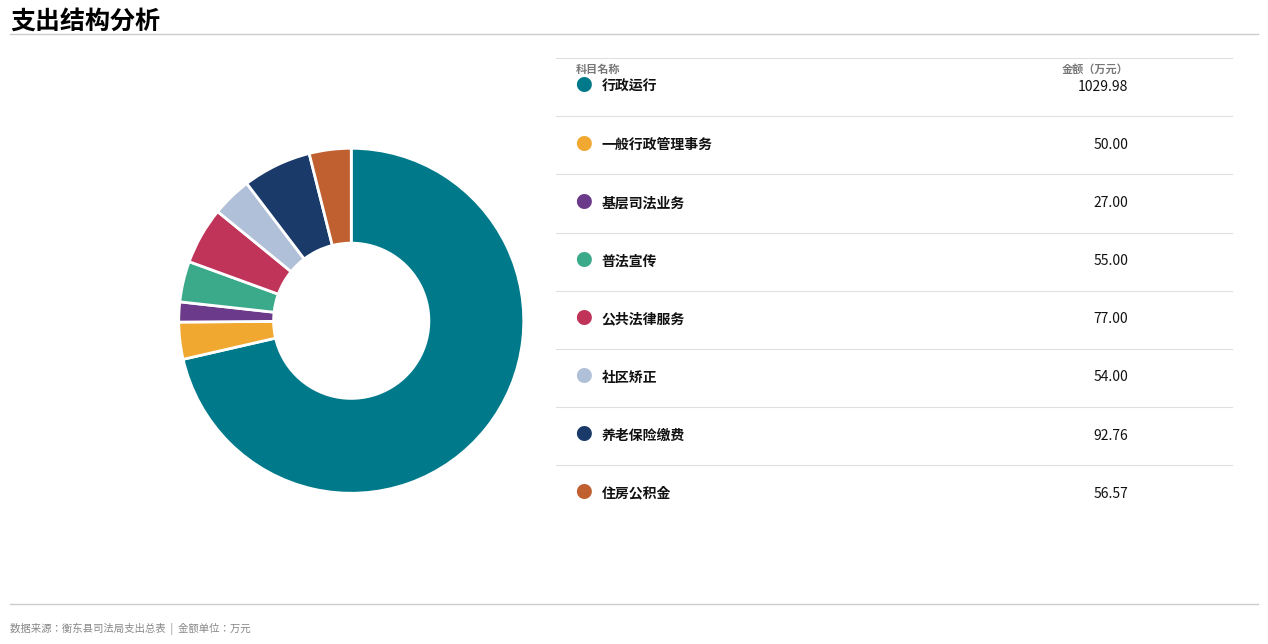

Is there a majority slice in this chart?

Yes